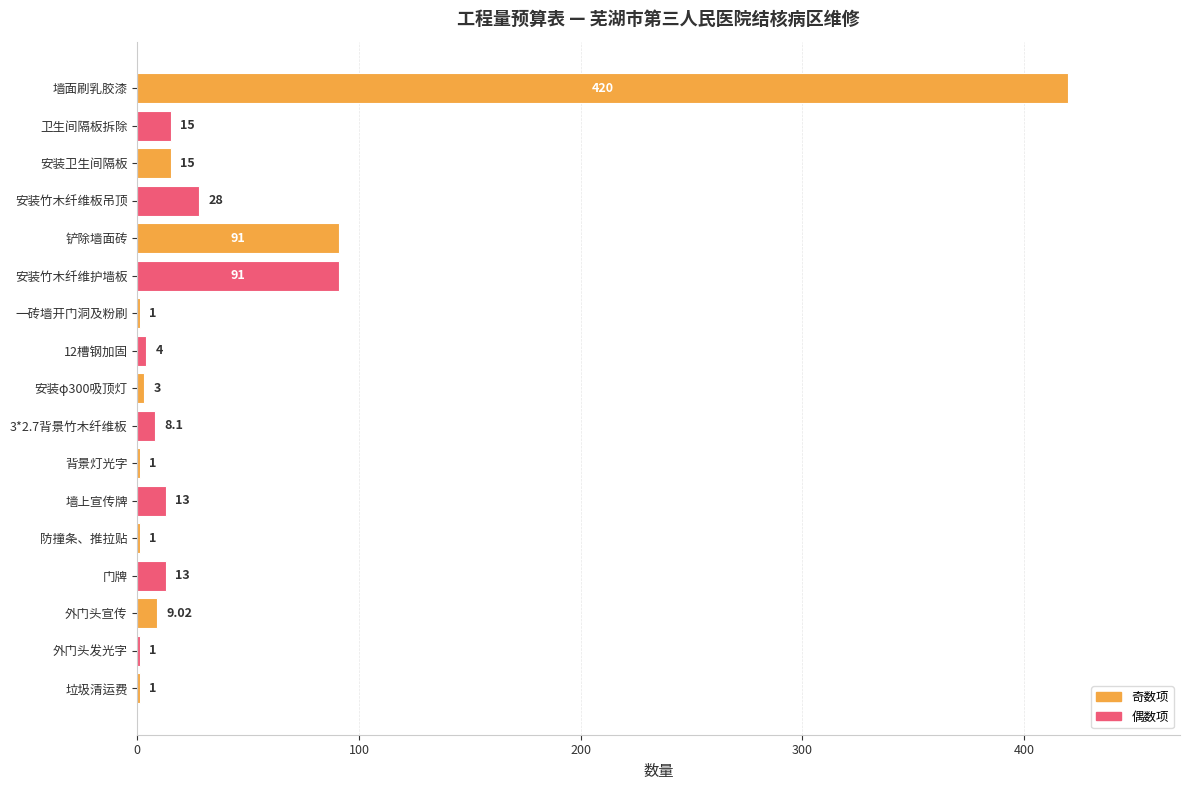

At which category does the chart reach its peak across all series?

墙面刷乳胶漆